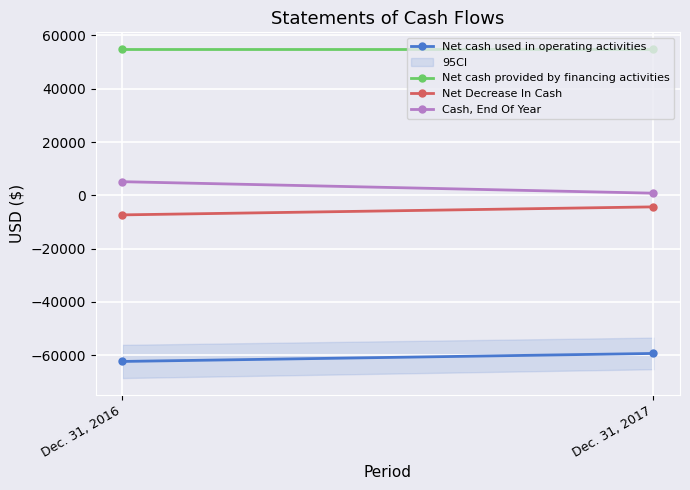

At how many categories does at least one series exceed 15117?

2